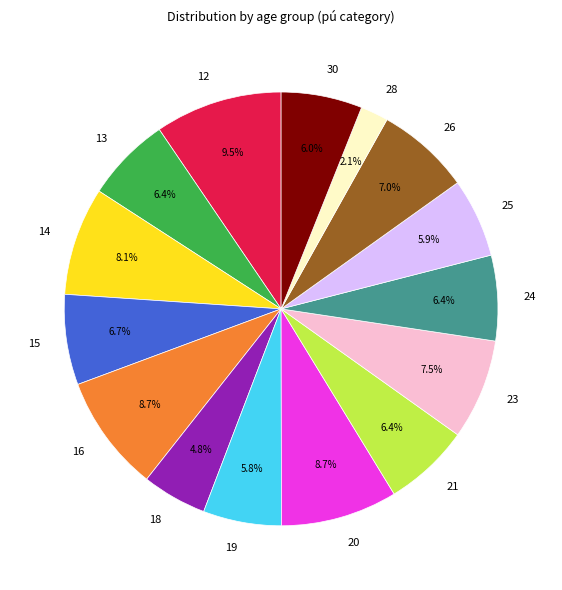

Is there a majority slice in this chart?

No